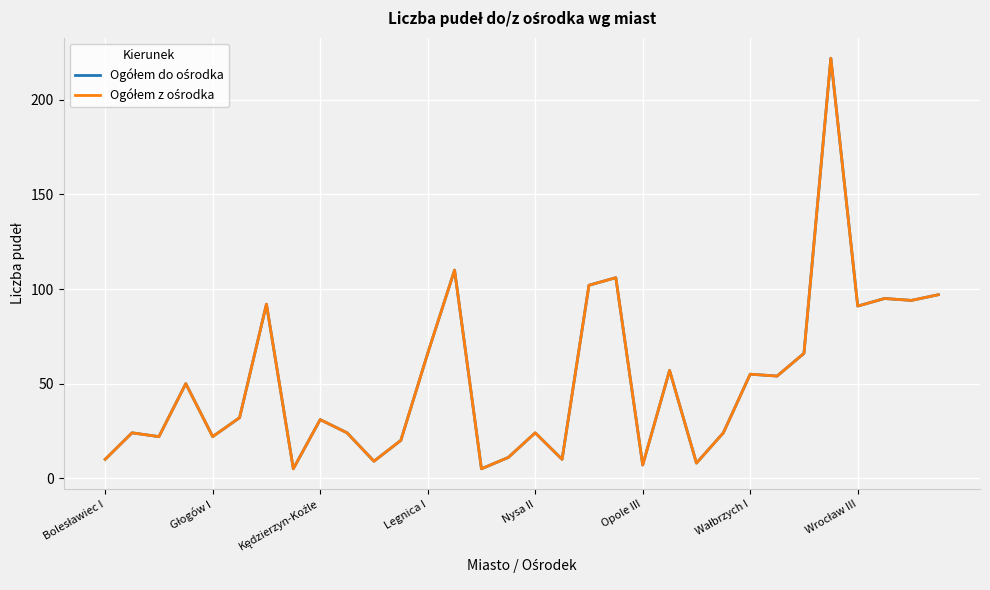

What is the minimum value for Ogółem z ośrodka?

5